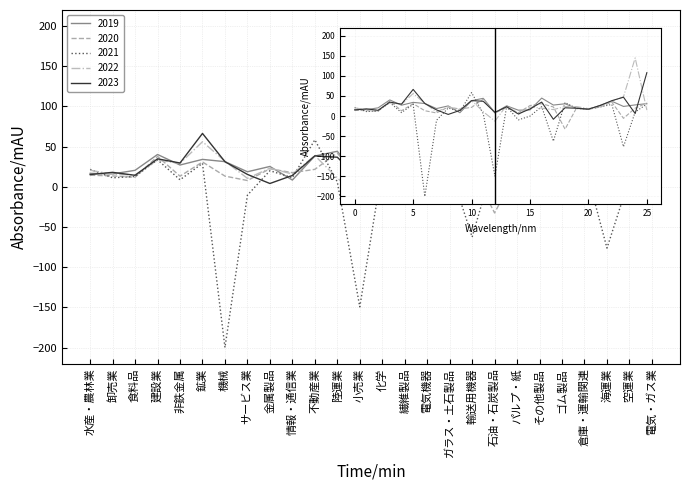

True or false: 2019 and 2022 intersect in this chart.

True